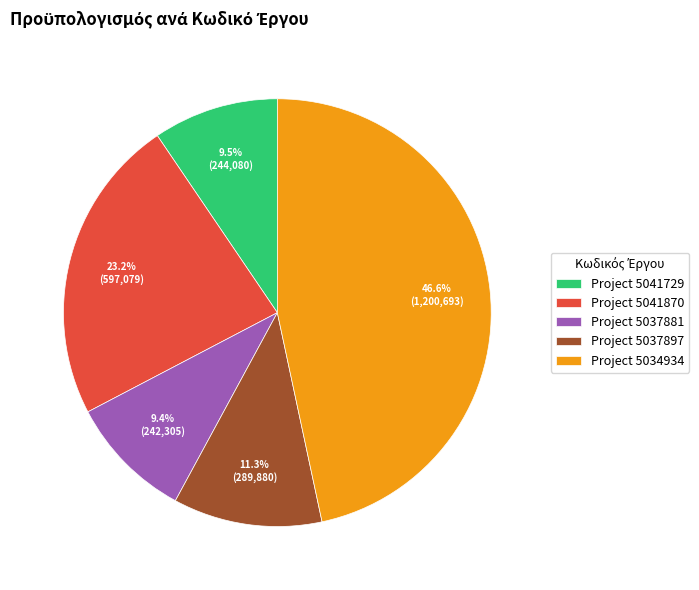

Which category has the biggest portion of the pie?

Project 5034934